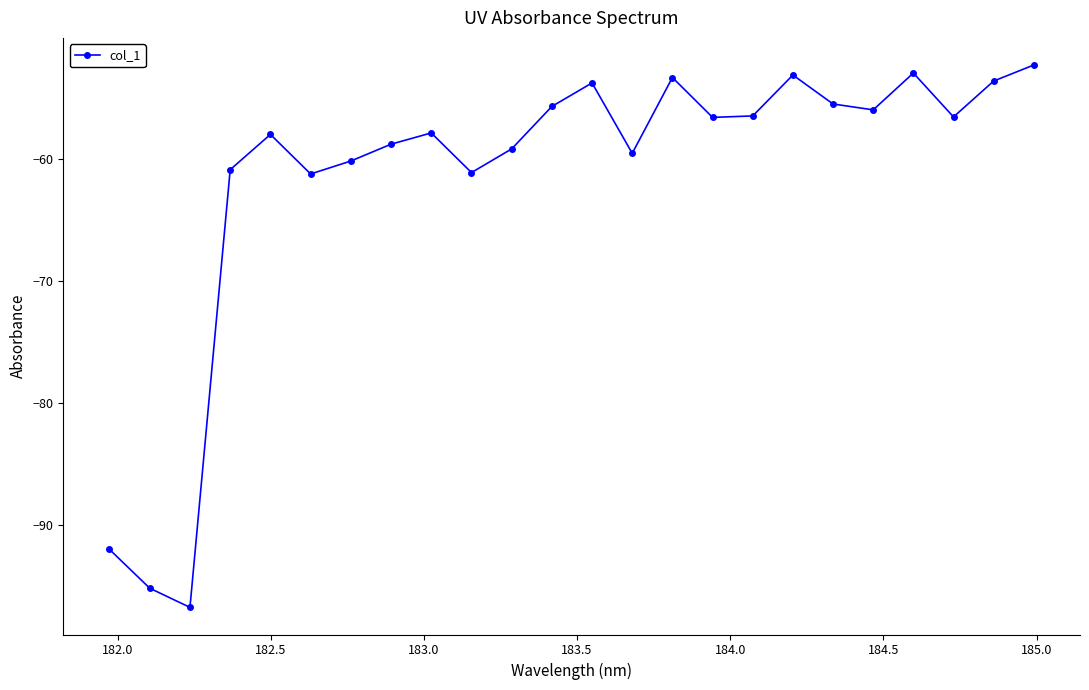

What is the value of the 6th point from the left?

-61.3